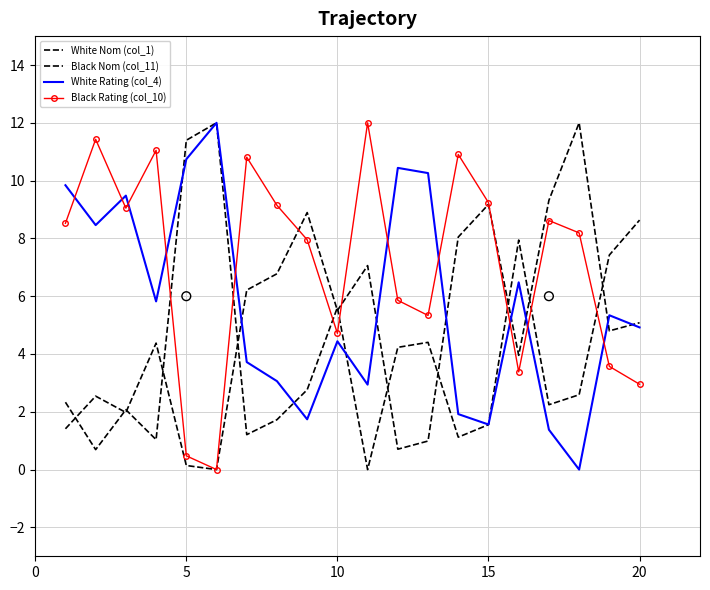

Which series has the largest Y range (max minus min)?

White Nom (col_1)